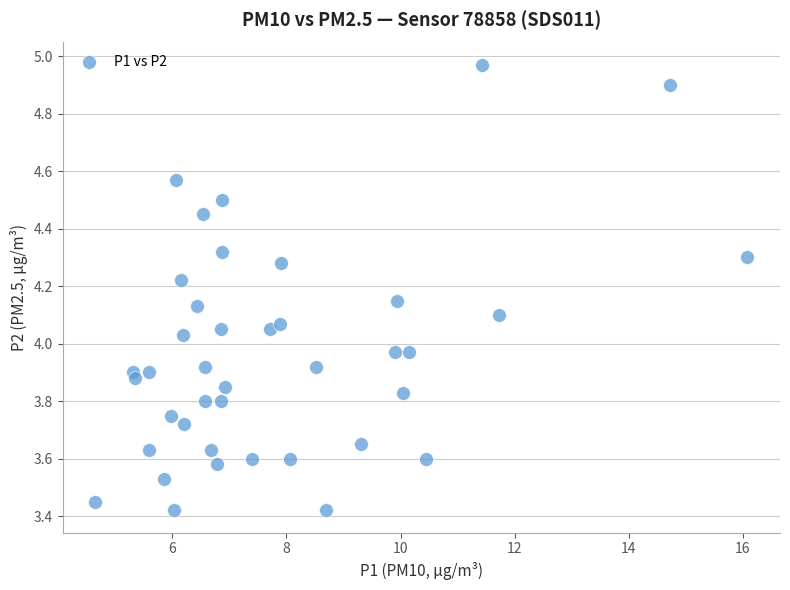

What is the range of X values (max minus min)?

11.4